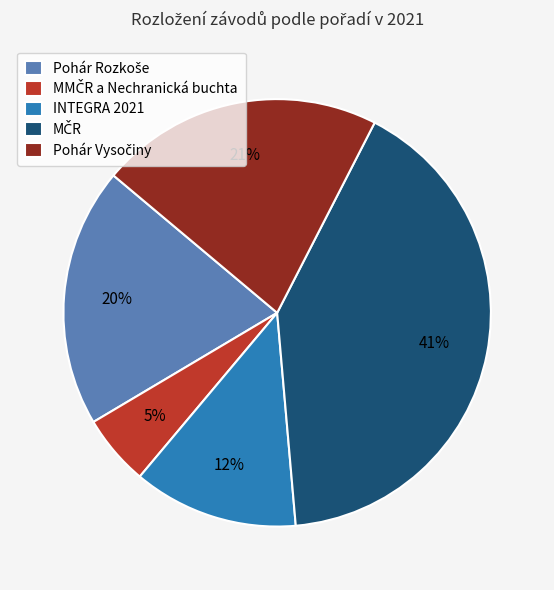

The INTEGRA 2021 slice represents 12% of the pie. True or false?

True